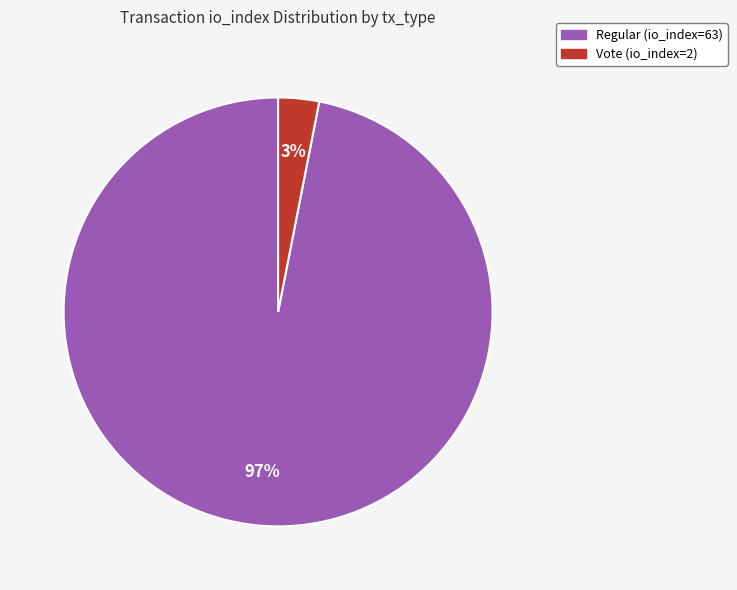

What percentage is the Vote (io_index=2) slice, to the nearest percent?

3%